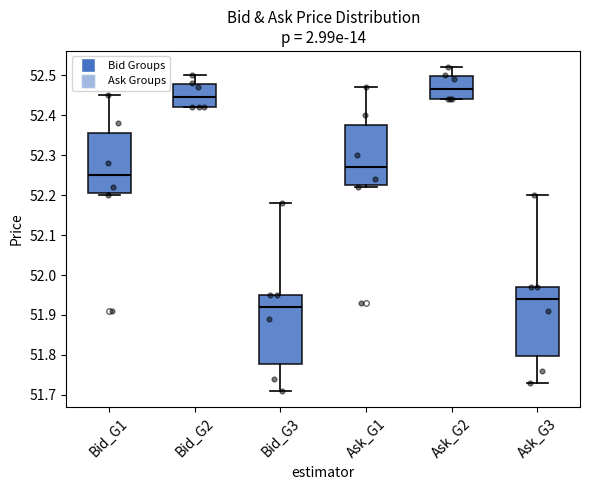

Reading left to right, transcribe this box plot: for each box, give where its median line is, the range the box spans, and where its two whiskers end, as read against the y-axis. The values are not printed on the chart, so give them approximately, as read against the axis.

Bid_G1: median 52.25, box 52.21 to 52.36, whiskers 52.20 to 52.45
Bid_G2: median 52.45, box 52.42 to 52.48, whiskers 52.42 to 52.50
Bid_G3: median 51.92, box 51.78 to 51.95, whiskers 51.71 to 52.18
Ask_G1: median 52.27, box 52.23 to 52.38, whiskers 52.22 to 52.47
Ask_G2: median 52.47, box 52.44 to 52.50, whiskers 52.44 to 52.52
Ask_G3: median 51.94, box 51.80 to 51.97, whiskers 51.73 to 52.20